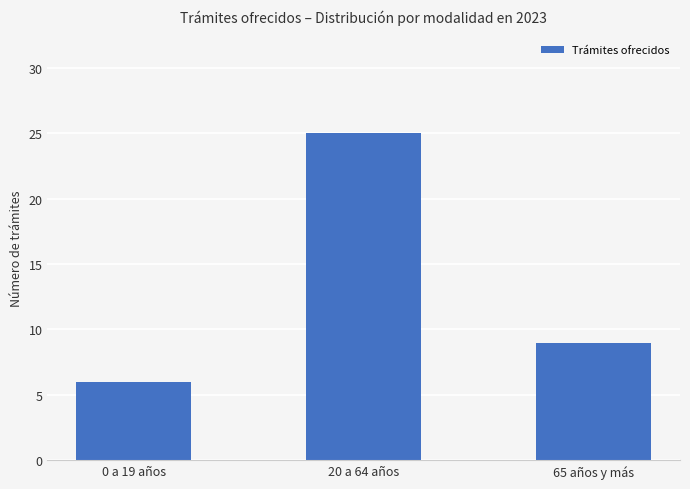

At which label is the value closest to 15?

65 años y más